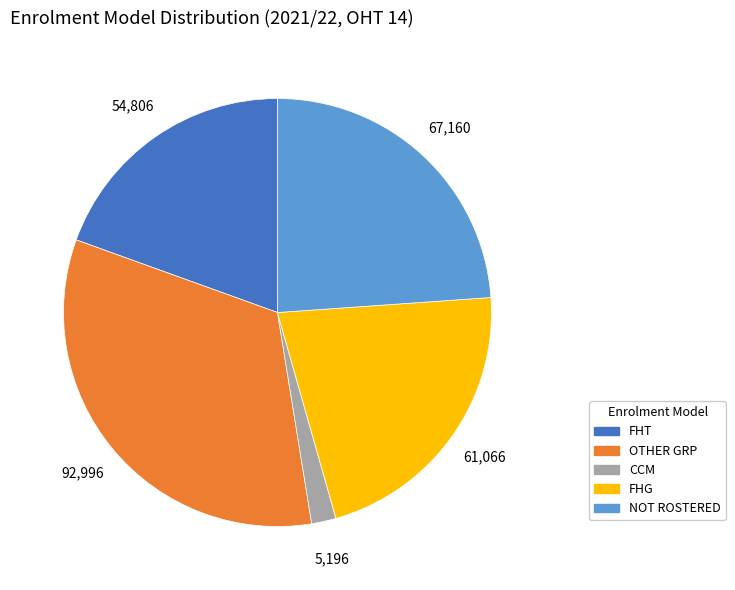

Which category has the smallest portion of the pie?

CCM